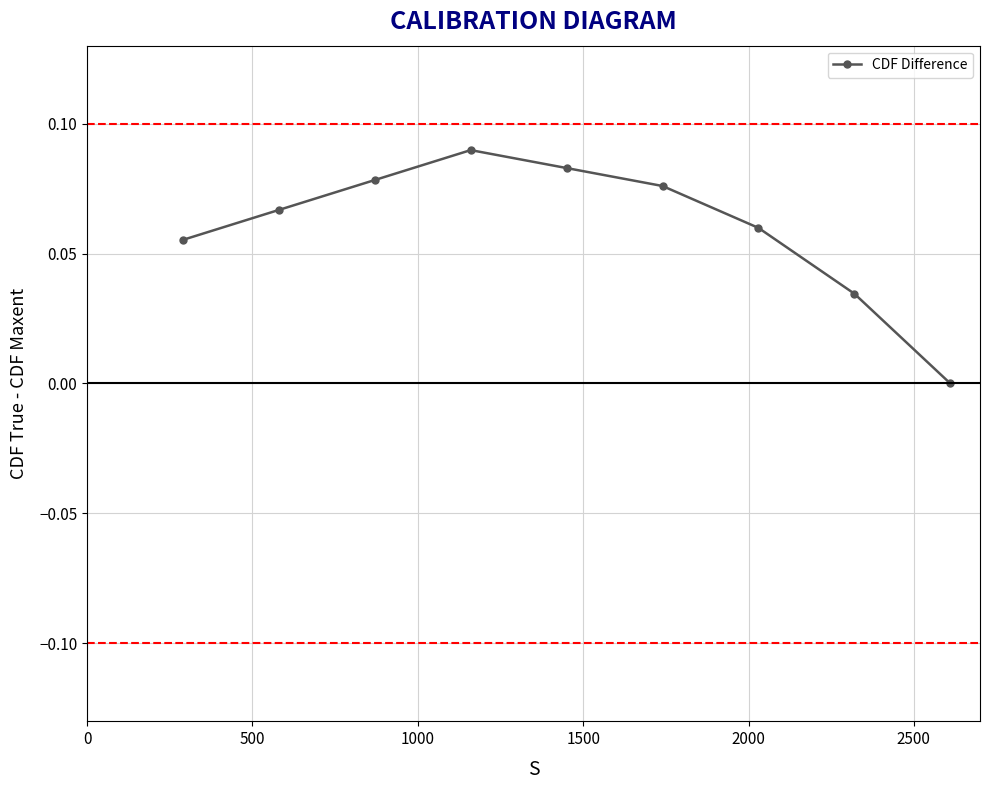

True or false: the data has more than 2 interior local peaks.

False